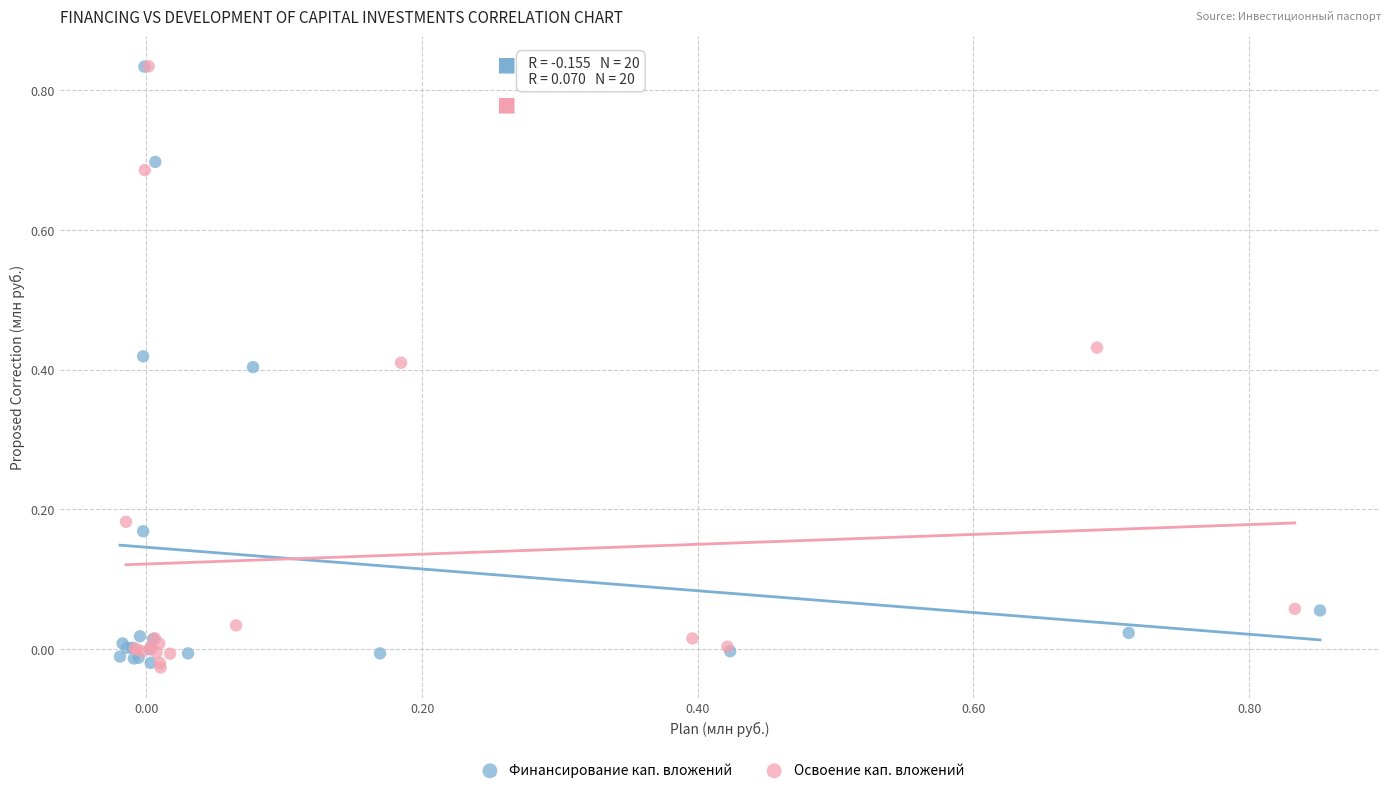

What are all the series names shown in the legend?

Финансирование кап. вложений, Освоение кап. вложений